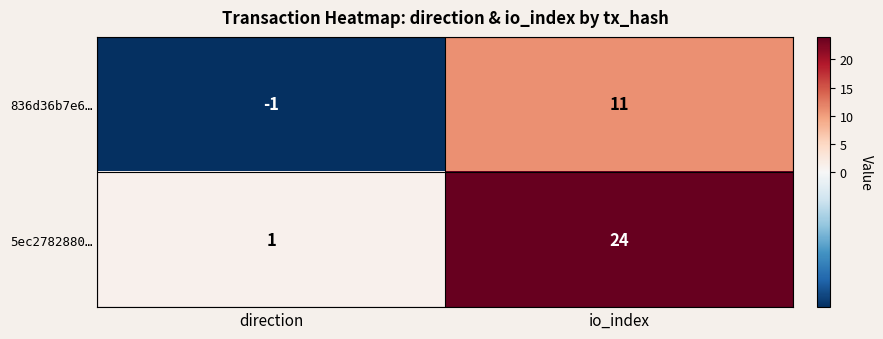

At which label is 5ec2782880… closest to 12?

direction